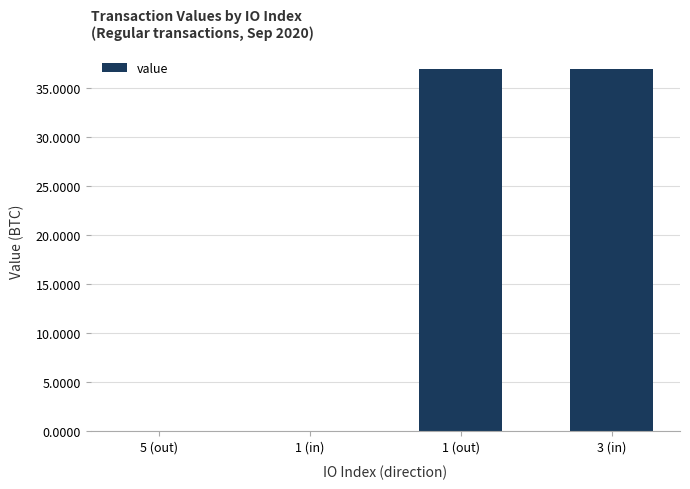

The value at 1 (in) is 0.0. True or false?

True